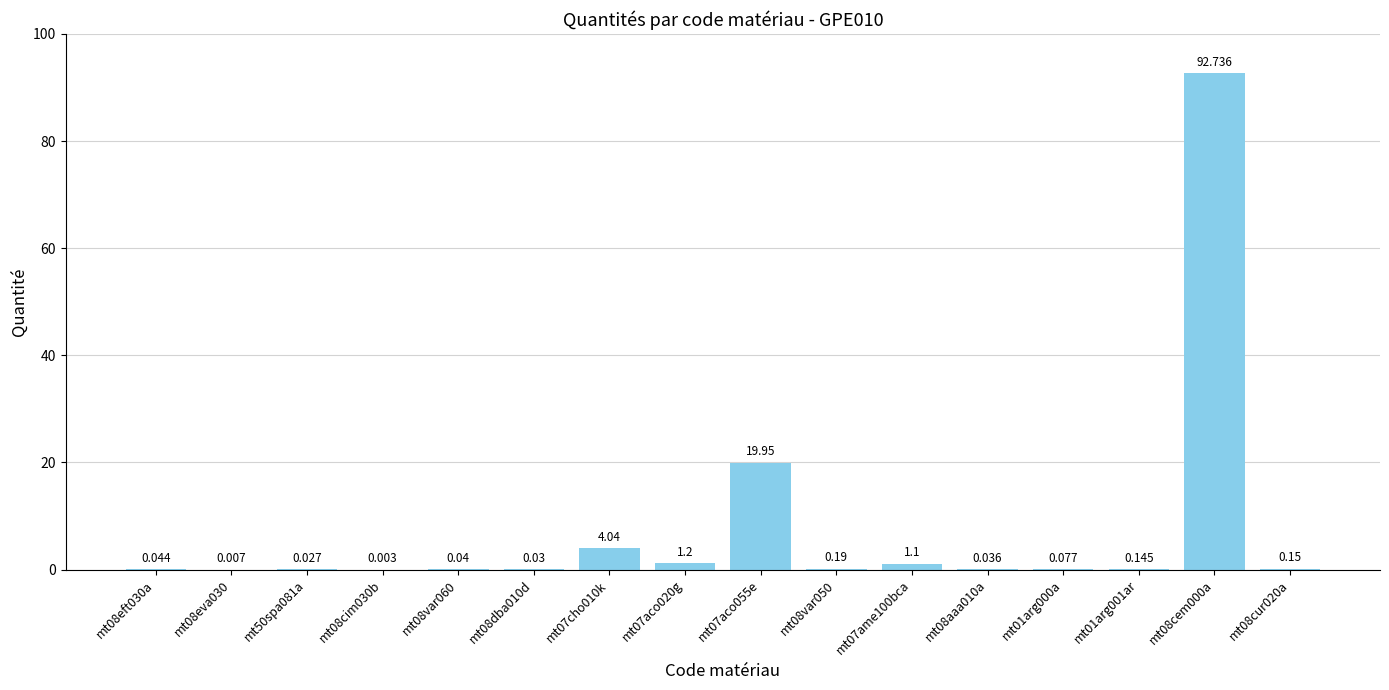

Which has a higher value, mt08dba010d or mt01arg000a?

mt01arg000a